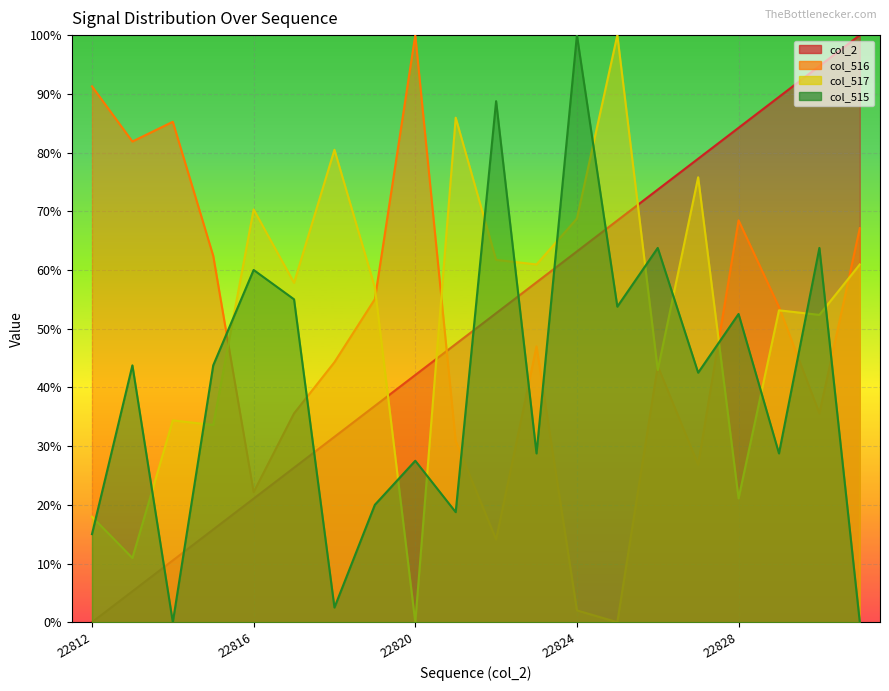

Rank the categories by col_517 value from lowest to highest.

22820, 22813, 22812, 22828, 22815, 22814, 22826, 22830, 22829, 22819, 22817, 22823, 22831, 22822, 22824, 22816, 22827, 22818, 22821, 22825